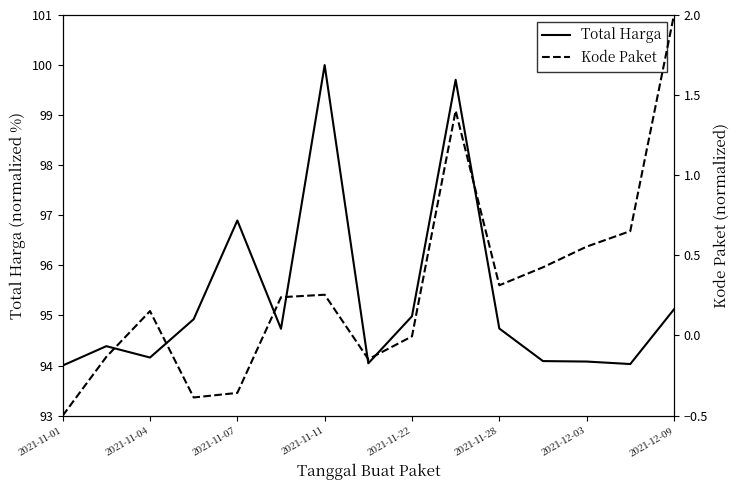

What is the difference between the second highest and minimum values in the Total Harga series?

5.7